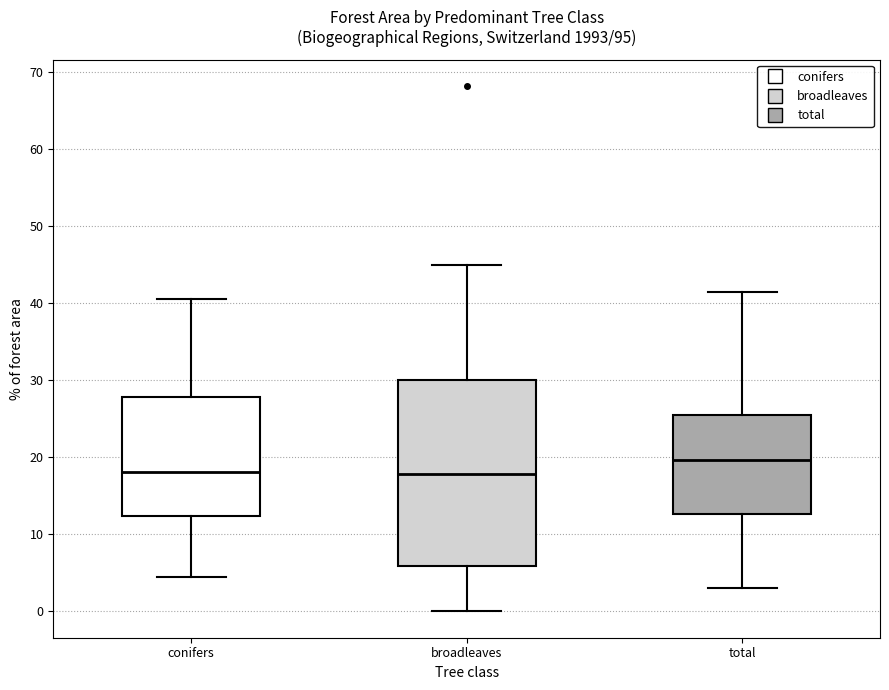

Which box's median line is the highest?

total